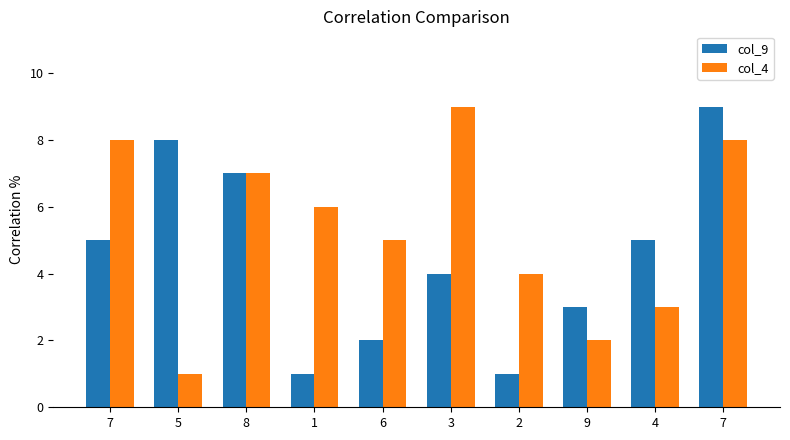

What is the difference between the maximum and minimum values in the col_4 series?

8